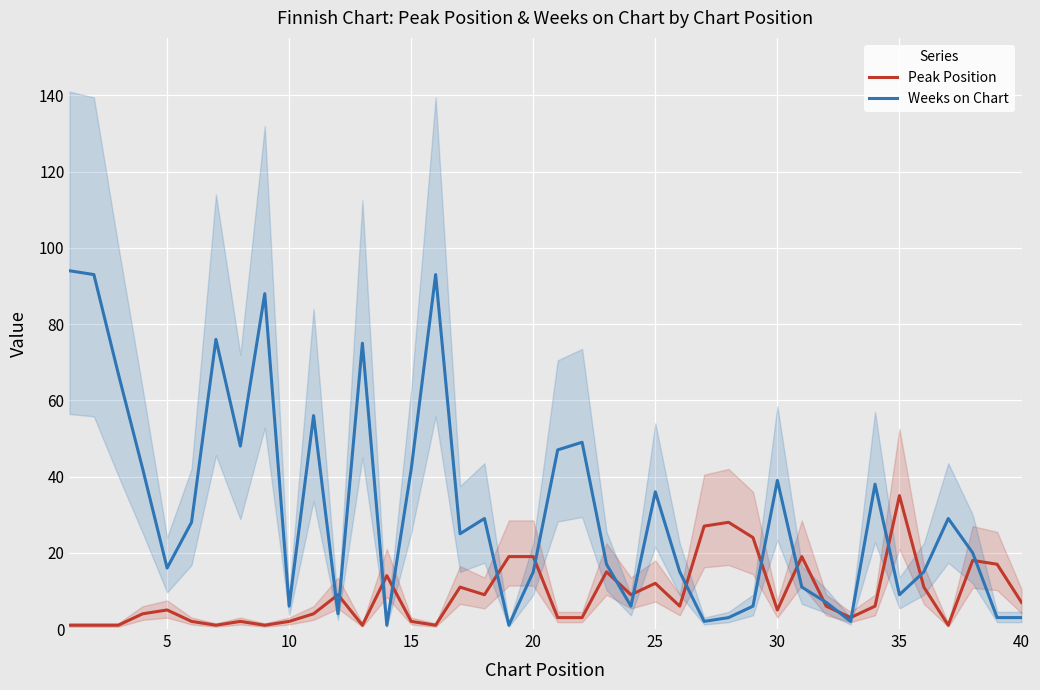

What is the highest value of the Weeks on Chart series?

94